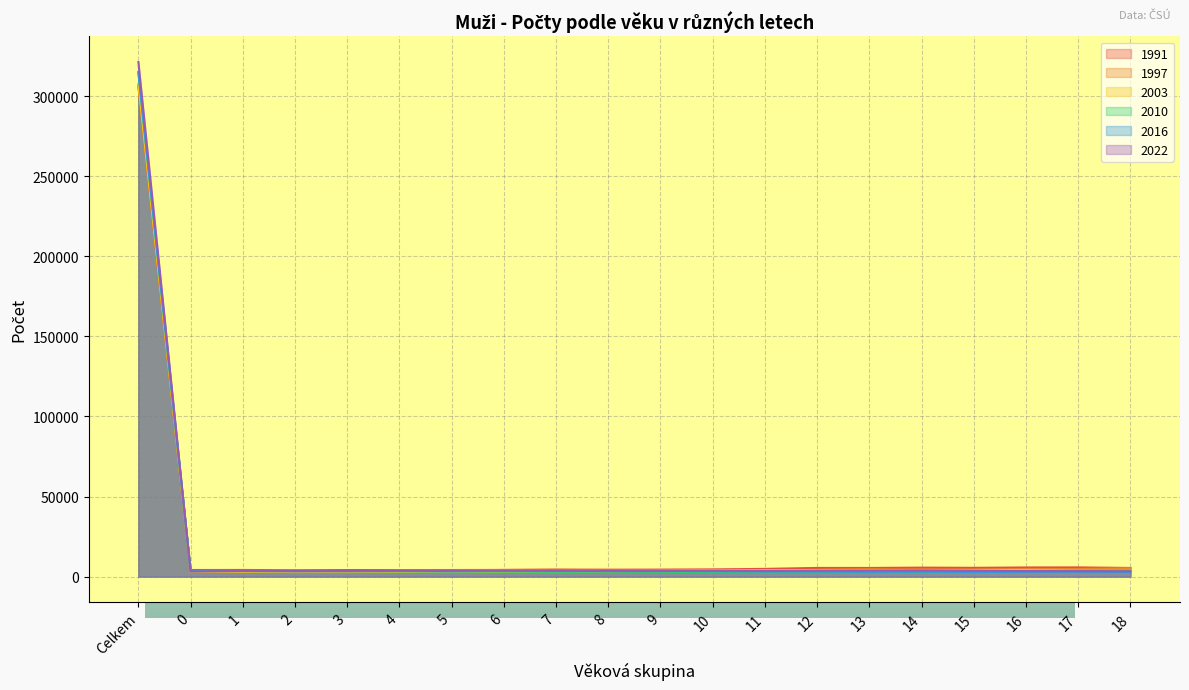

List the labels in order of 2022 value, largest first.

Celkem, 14, 13, 12, 15, 6, 10, 5, 7, 1, 4, 11, 3, 16, 9, 8, 17, 2, 18, 0